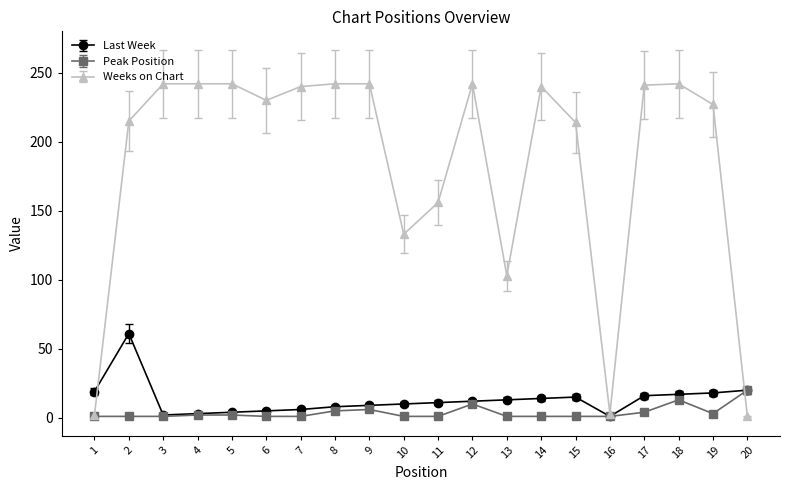

True or false: Last Week has a value of 2 at 3.

True